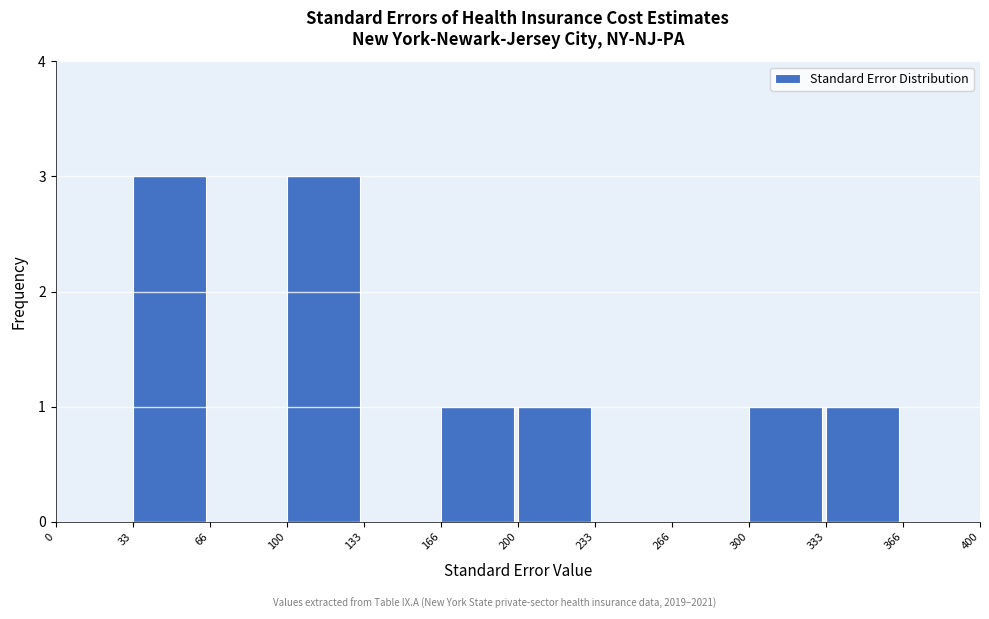

Reading left to right, transcribe this chart: for each bar, give the range it covers on the x-axis and its height. The values are not printed on the chart, so give them approximately, as read against the axis.

0 to 33: 0
33 to 66: 3
66 to 100: 0
100 to 133: 3
133 to 166: 0
166 to 200: 1
200 to 233: 1
233 to 266: 0
266 to 300: 0
300 to 333: 1
333 to 366: 1
366 to 400: 0